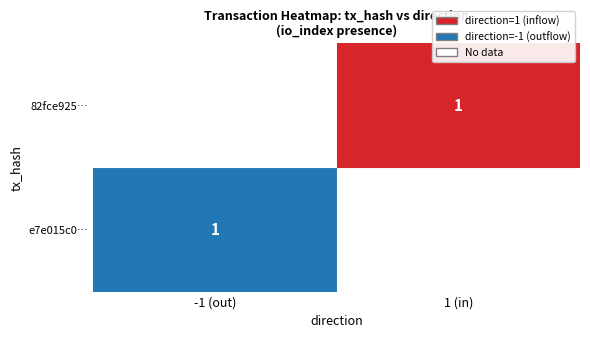

What is the difference between the 82fce9251a1c7fd7f093a3fa04df723b7904768 values at 1 and 0?

1